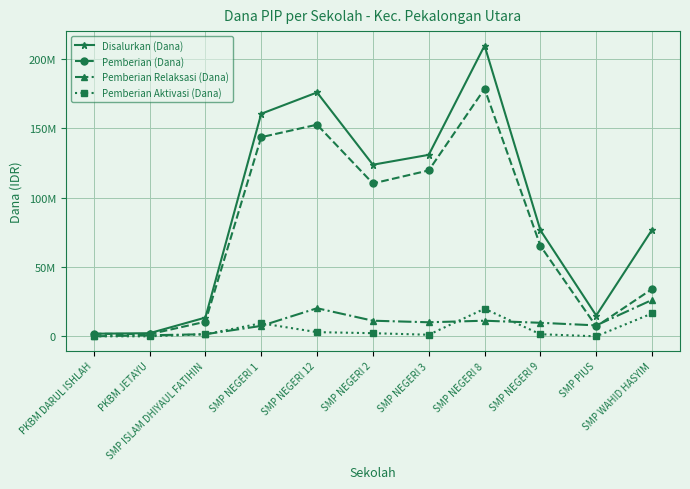

Is this an area chart (filled region under the line)?

No